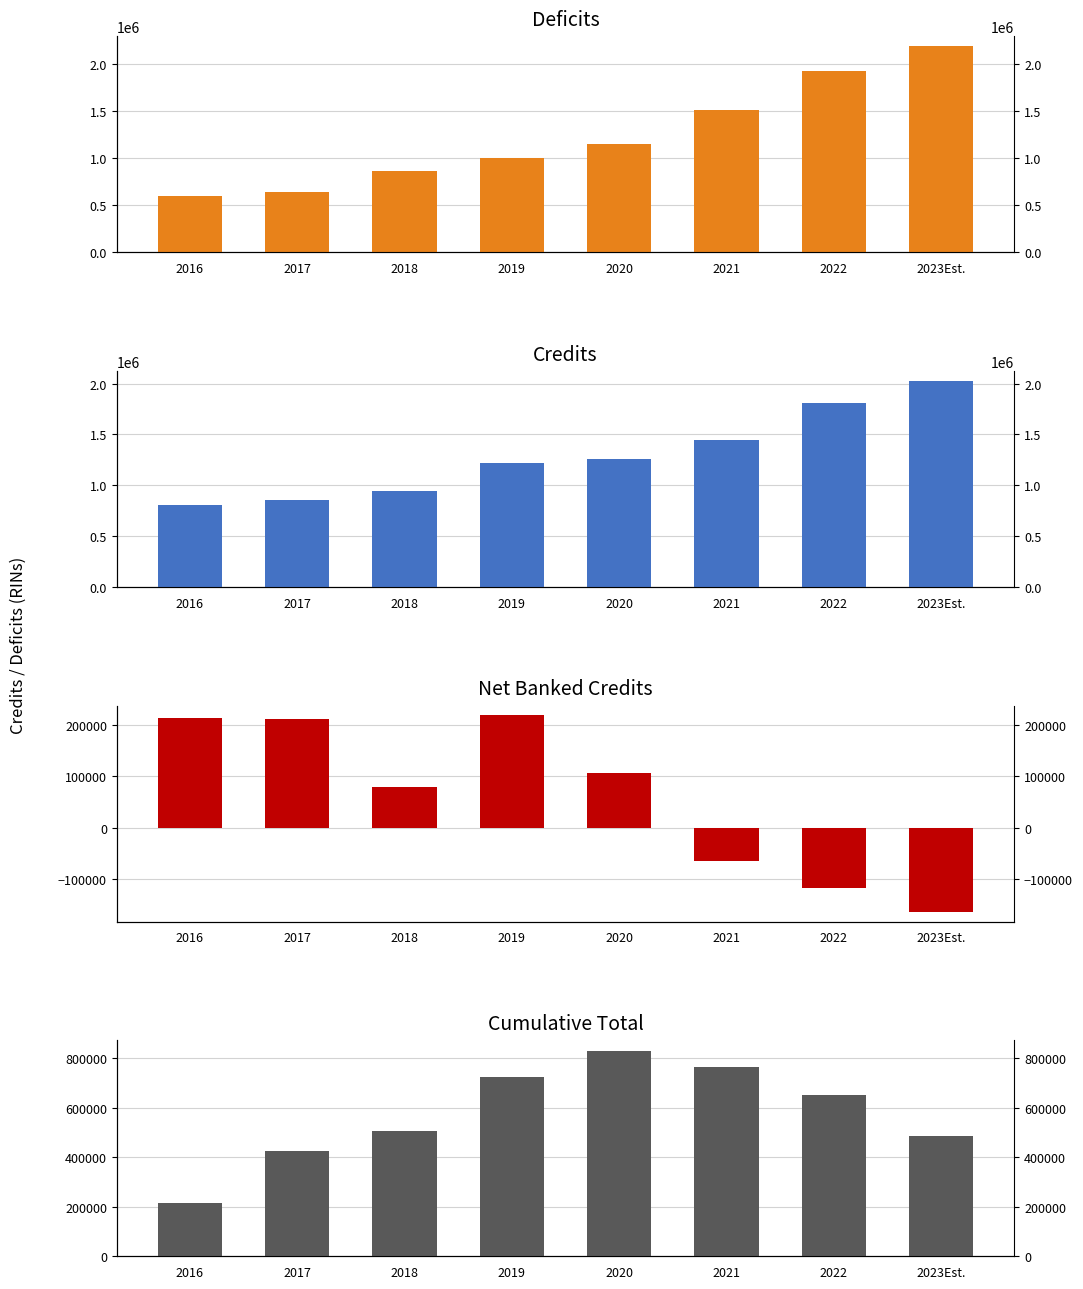

At which label does Credits first exceed 1260580?

2021